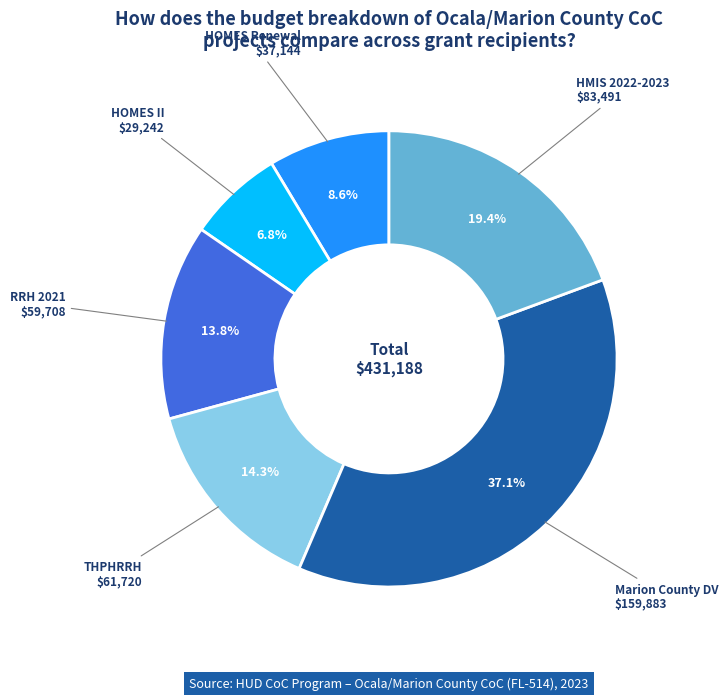

Does any single category account for the majority?

No